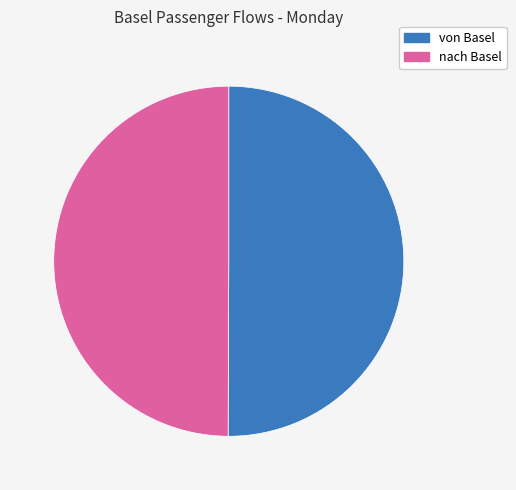

Count the number of slices in the pie.

2